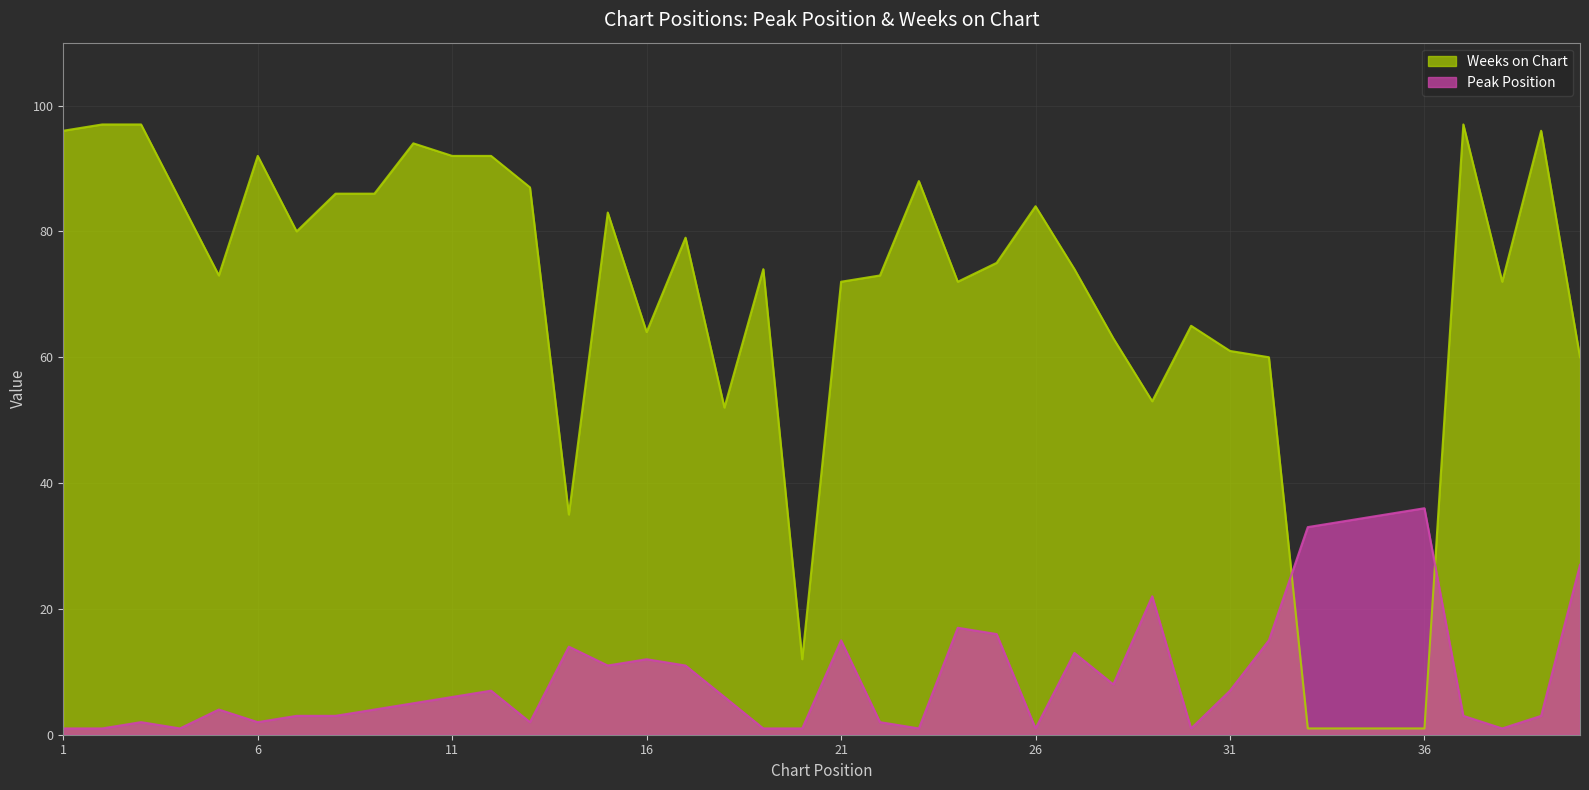

Which has a higher value, 16 or 18?

16